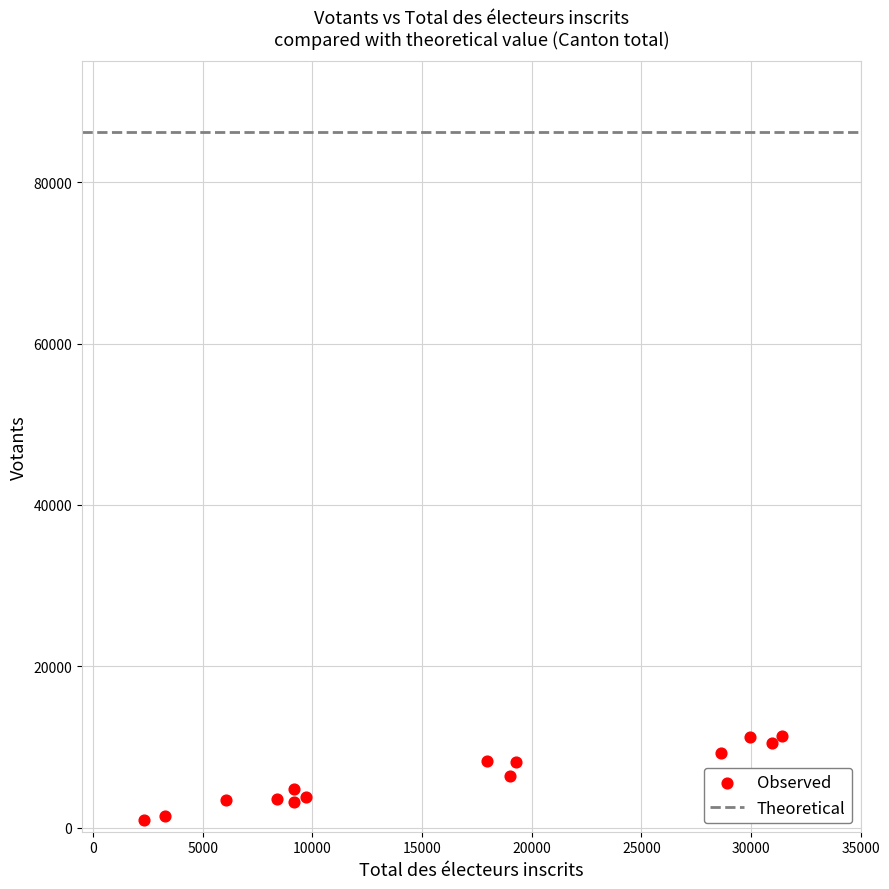

What is the range of X values (max minus min)?

29082